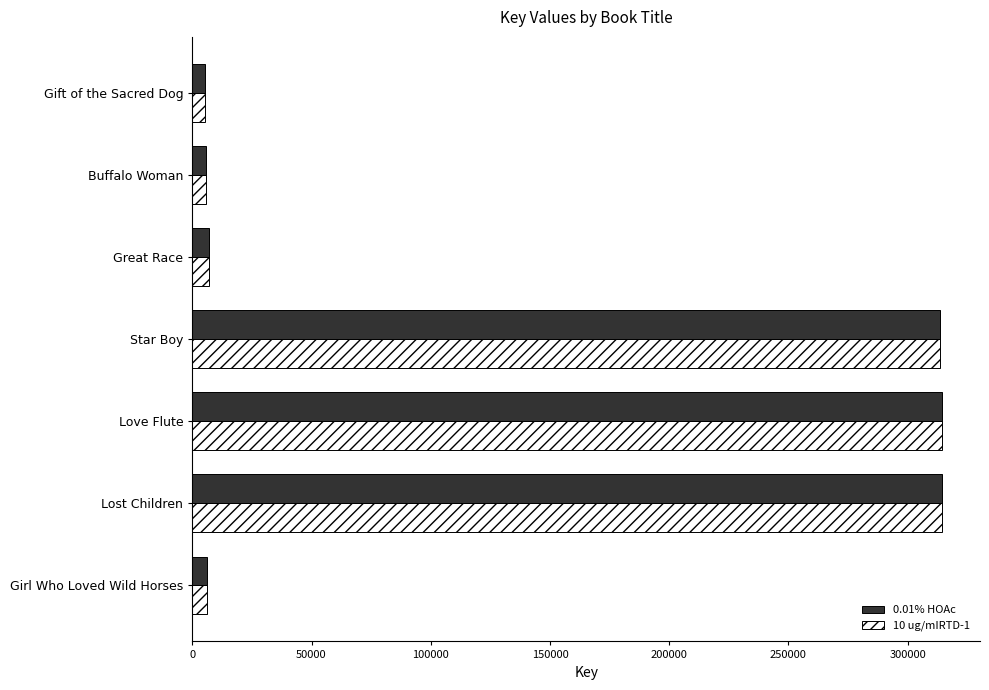

What is the maximum value for 0.01% HOAc?

314619